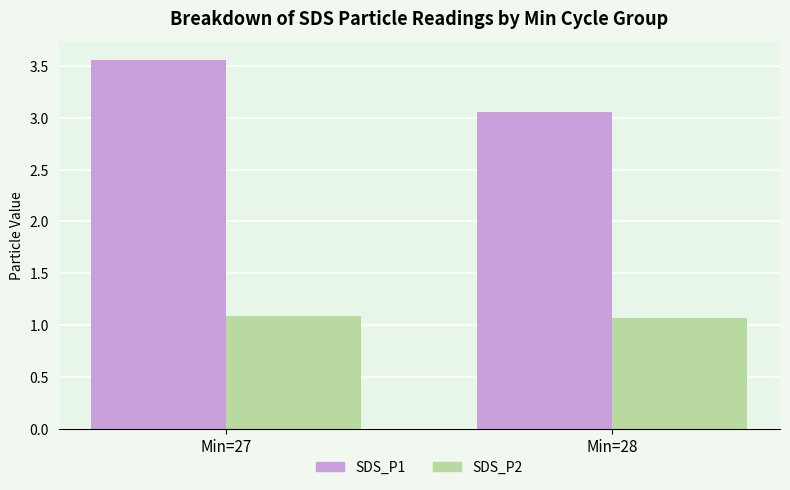

What is the total value across all series at Min=28?

4.1